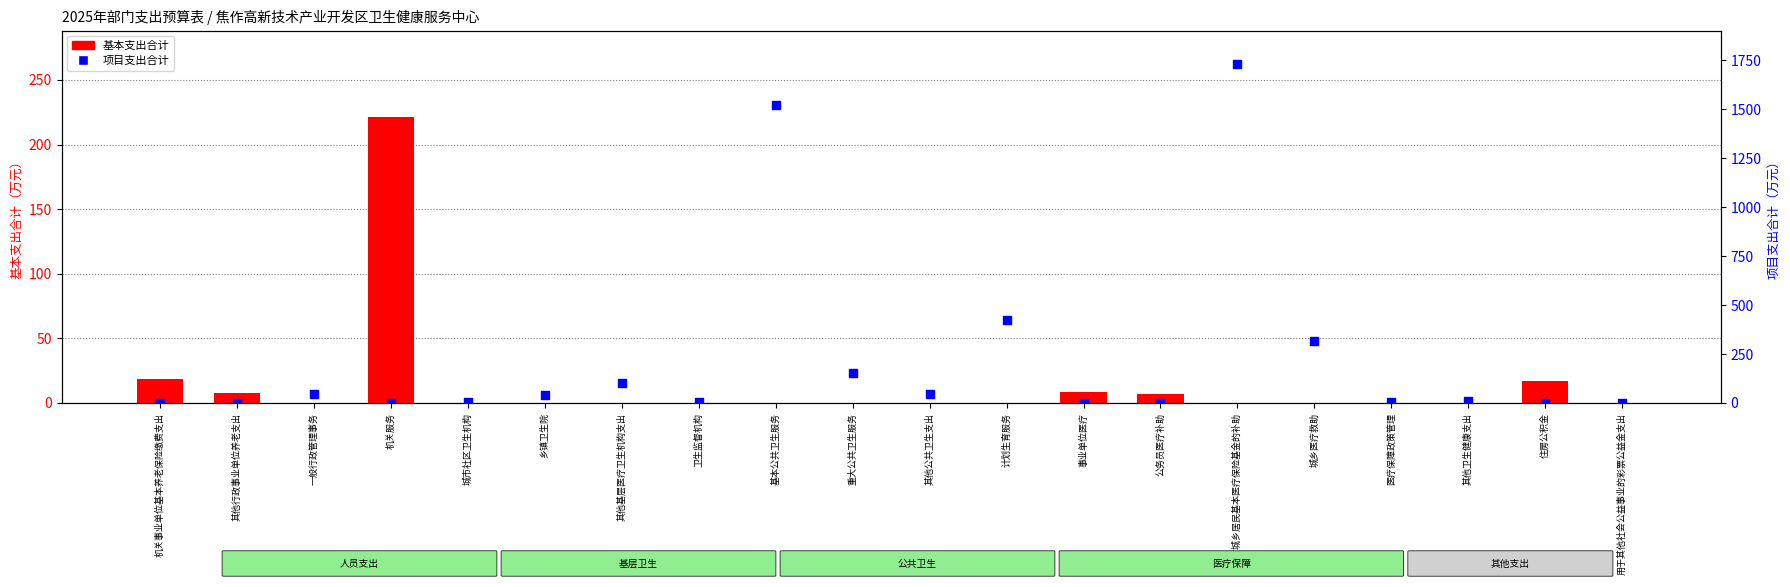

What are all the series names shown in the legend?

基本支出合计, 项目支出合计